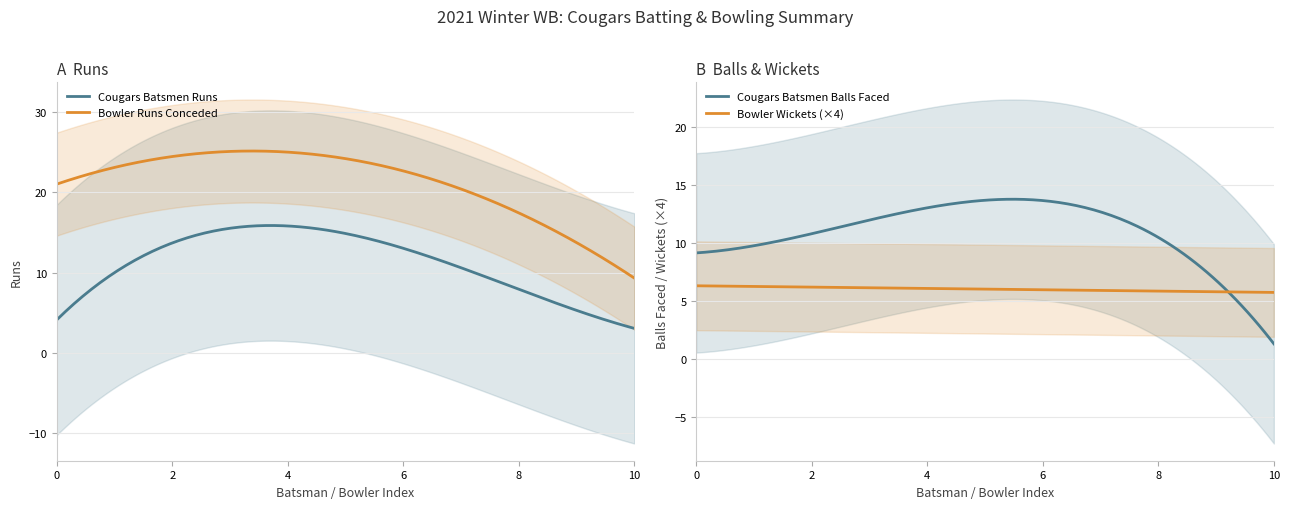

What is the average value of the Cougars Batsmen Balls series?

10